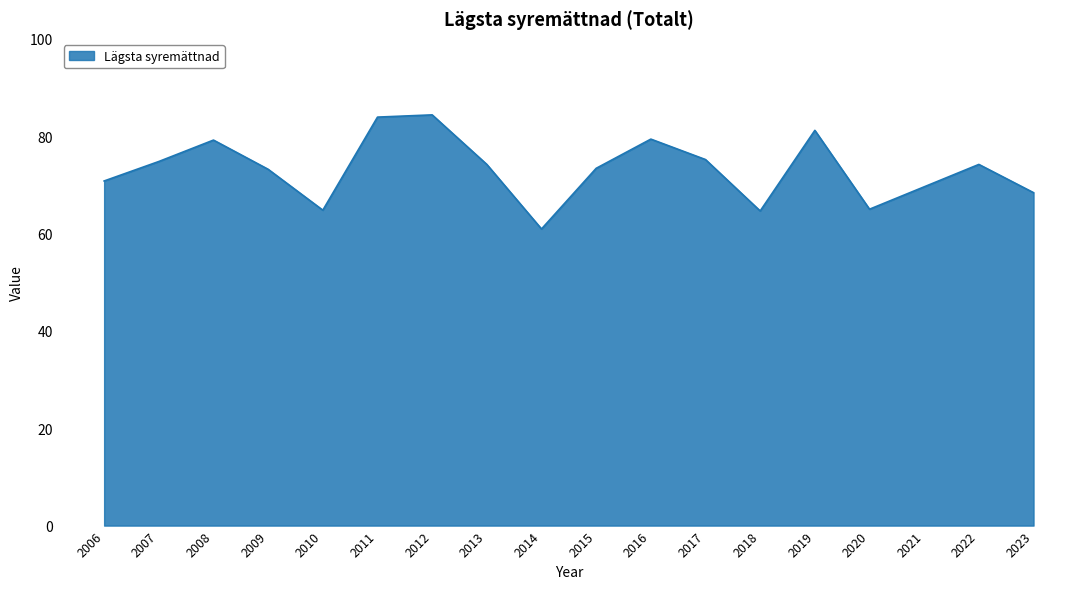

What is the smallest value displayed?

60.9